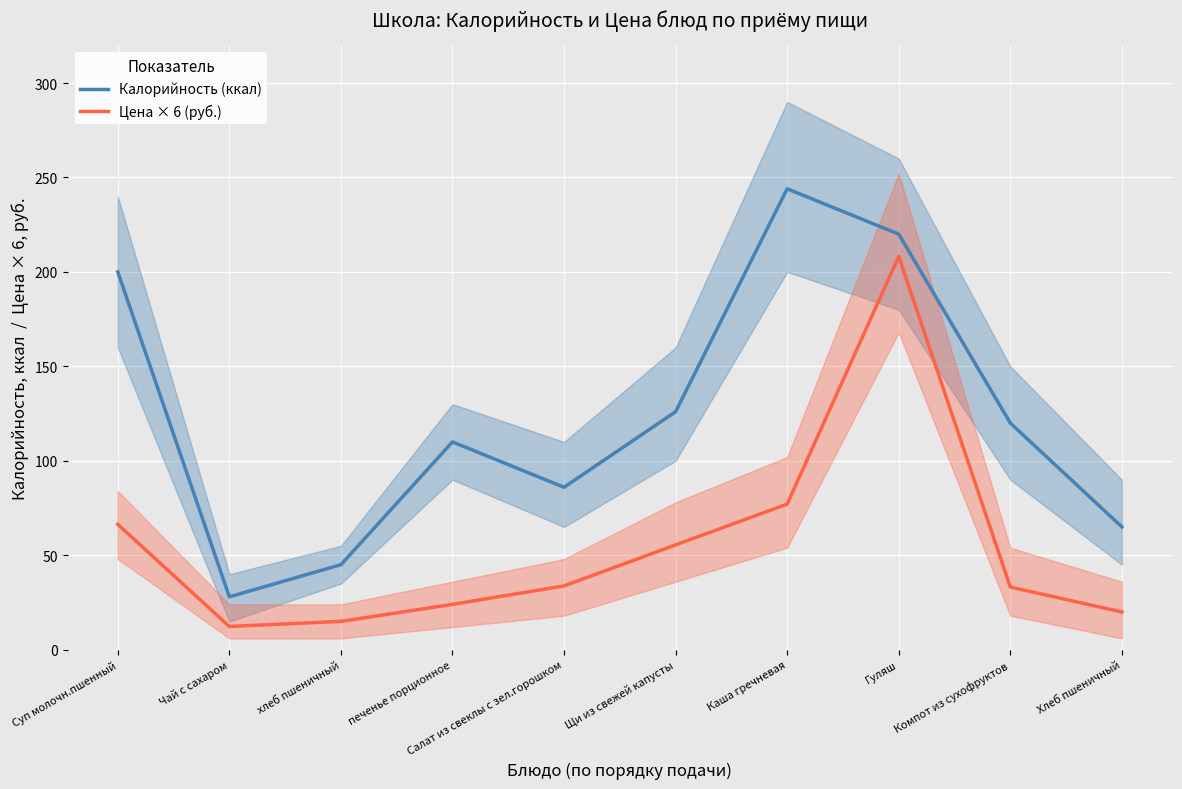

What is the difference between the highest and lowest values at Хлеб пшеничный?

45.0